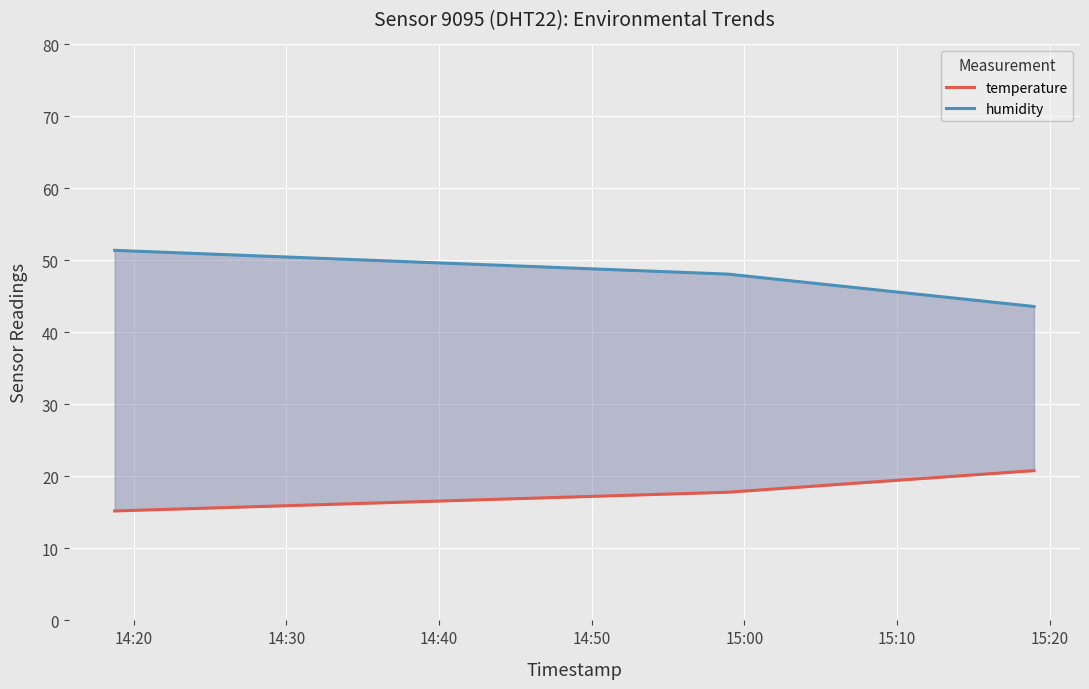

At which category is the sum across all series the highest?

14:20